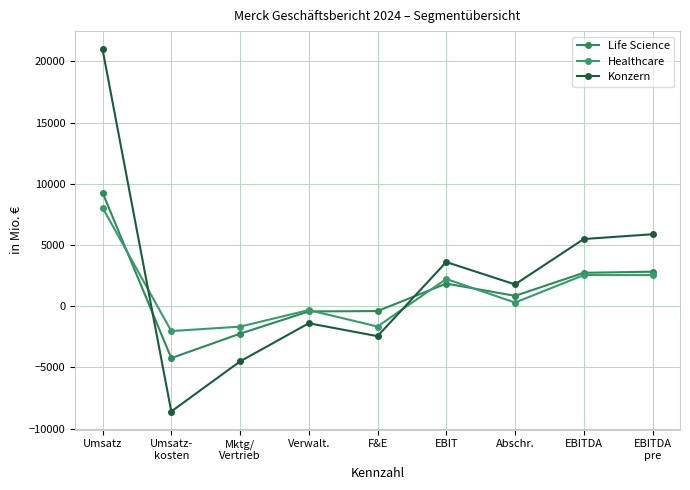

In Healthcare, how many points are lower than both neighbors (excluding endpoints)?

3